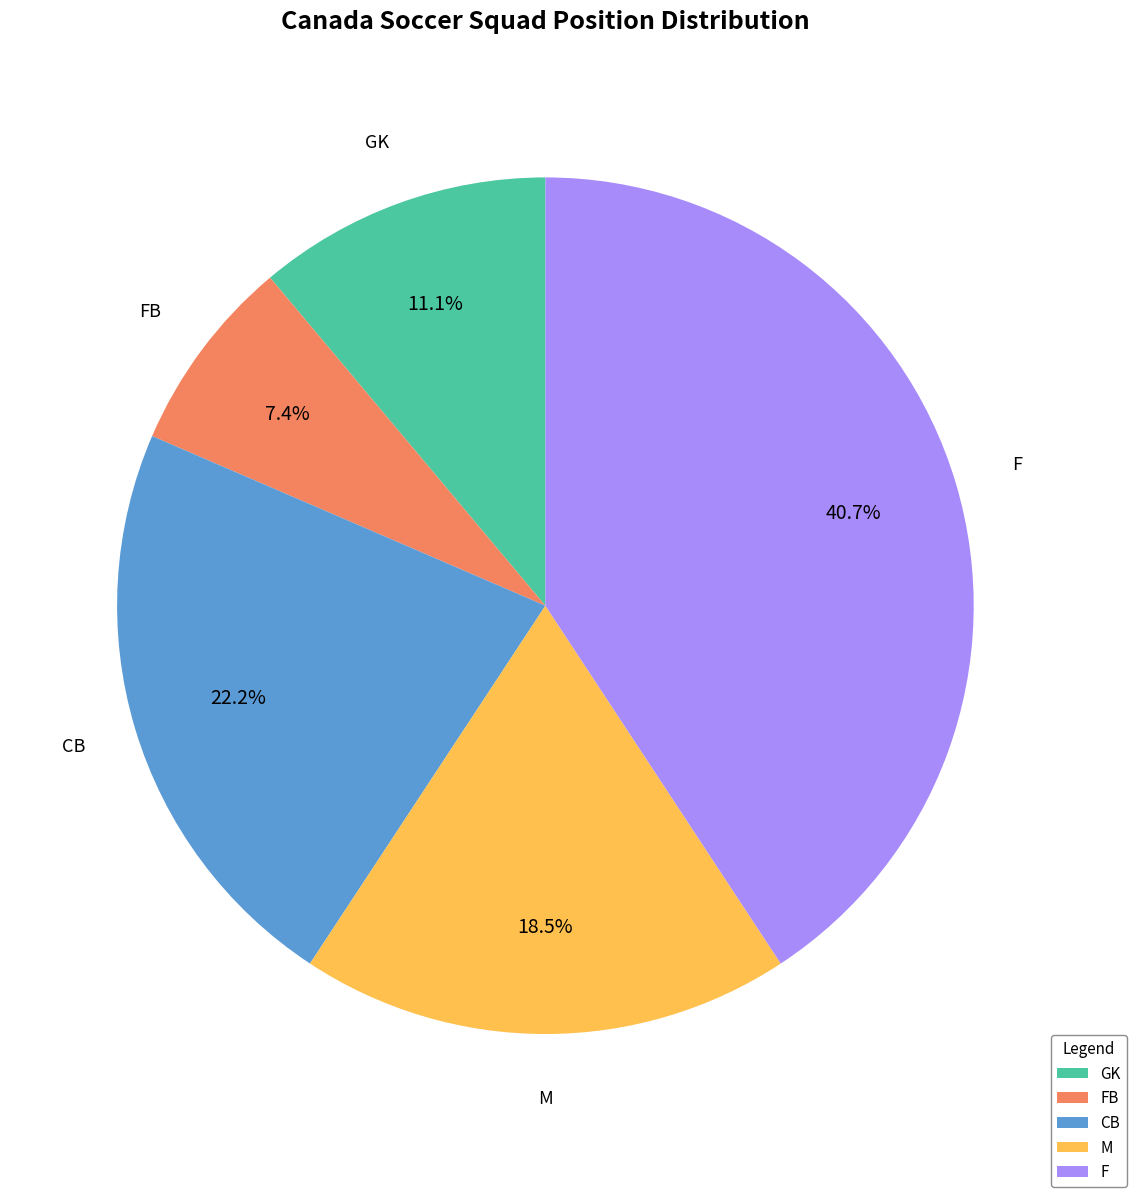

Is there any slice that represents more than half of the pie?

No